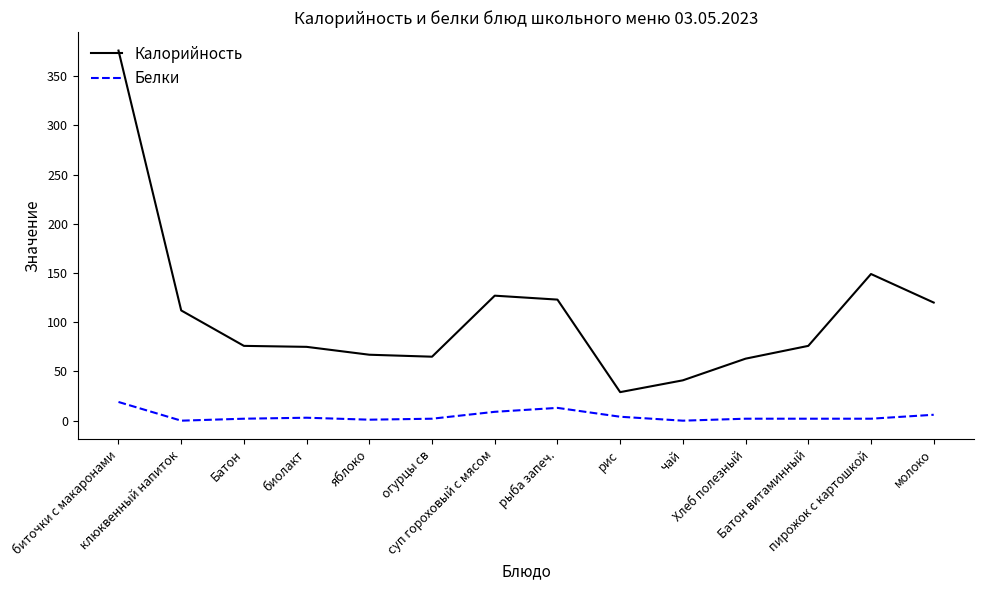

True or false: Белки has more than 0 points higher than both neighbors.

True